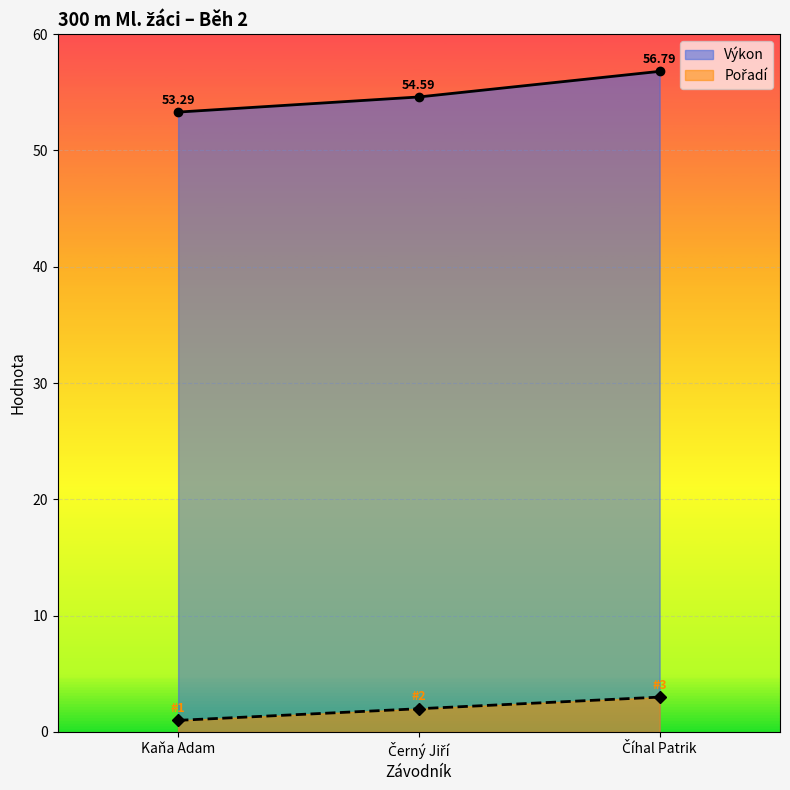

What is the difference between the maximum and minimum values in the Výkon series?

3.5